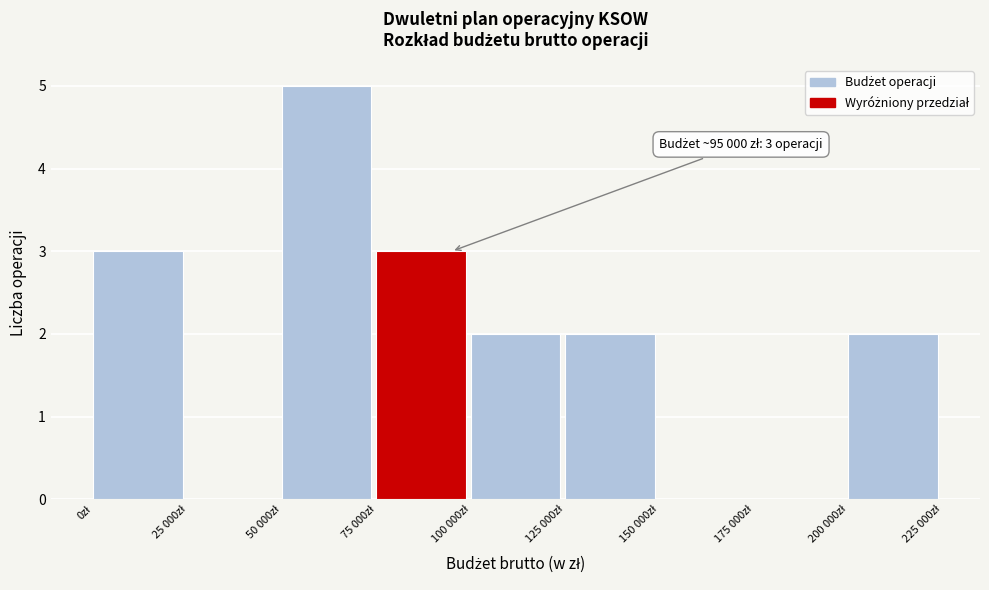

What is the greatest value displayed?

5